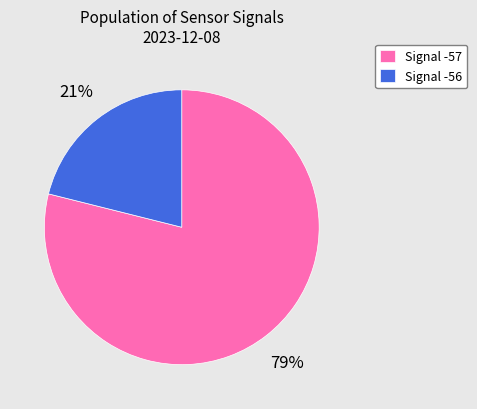

To the nearest percent, what portion does Signal -56 represent?

21%